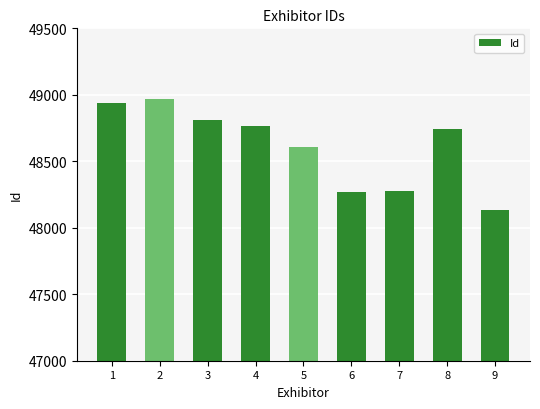

At which label is the value closest to 48553?

5